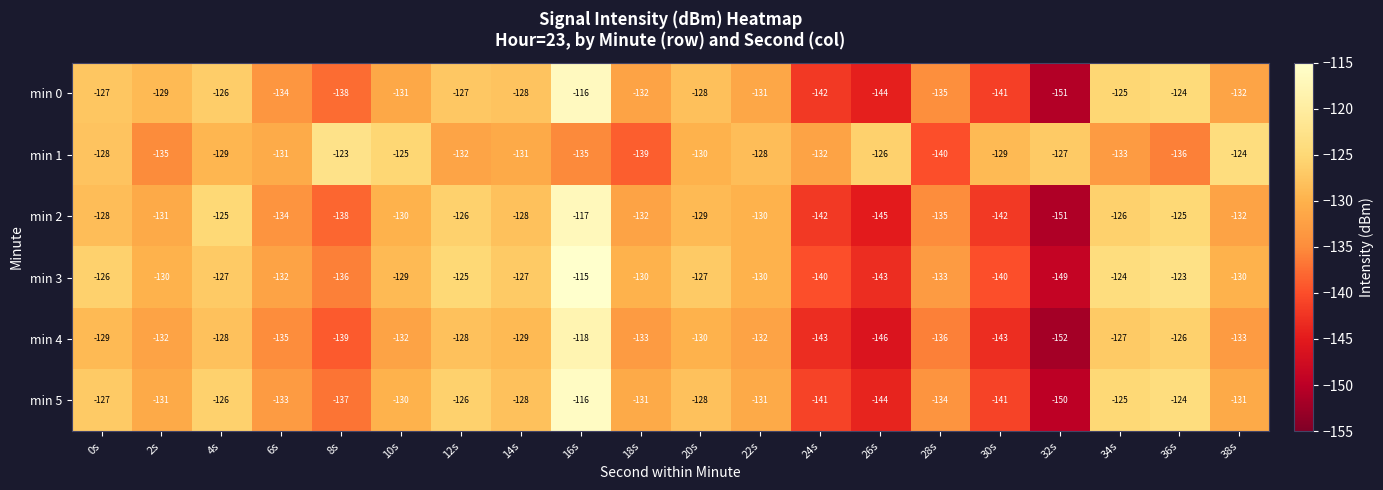

What is the difference between the min 5 values at 2s and 14s?

3